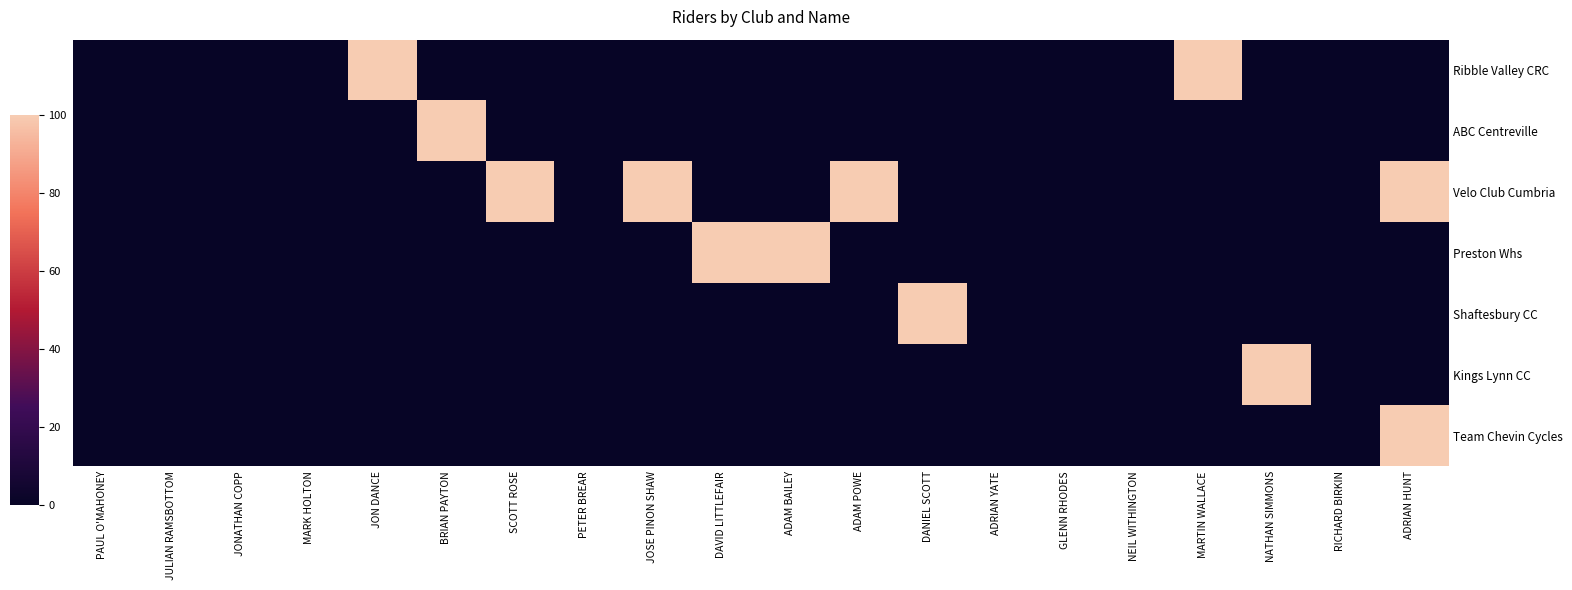

At how many categories does at least one series exceed 0?

11